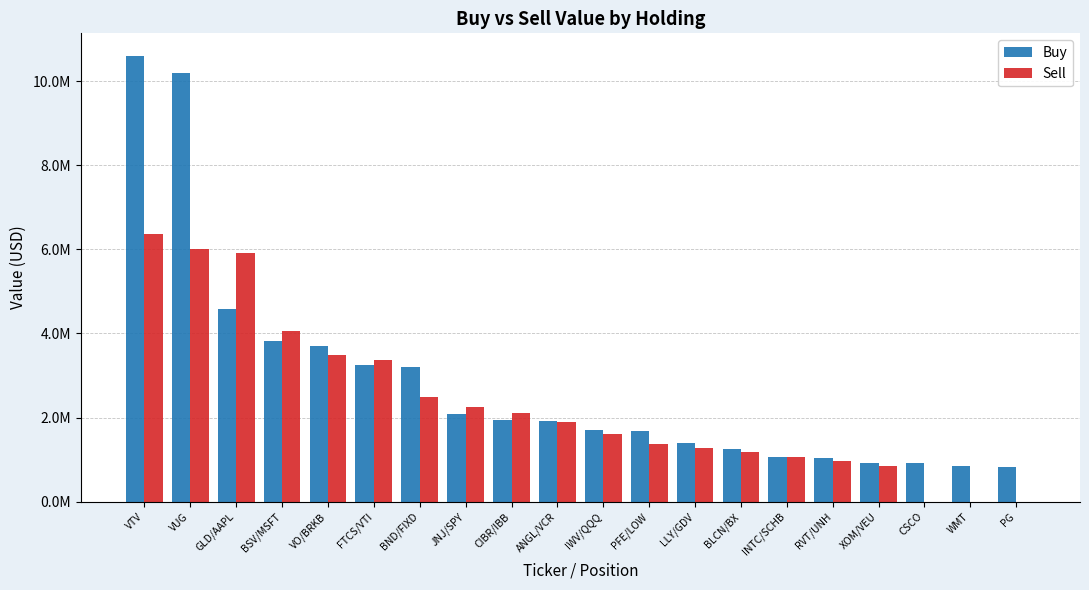

Which series has the widest spread of values?

Buy